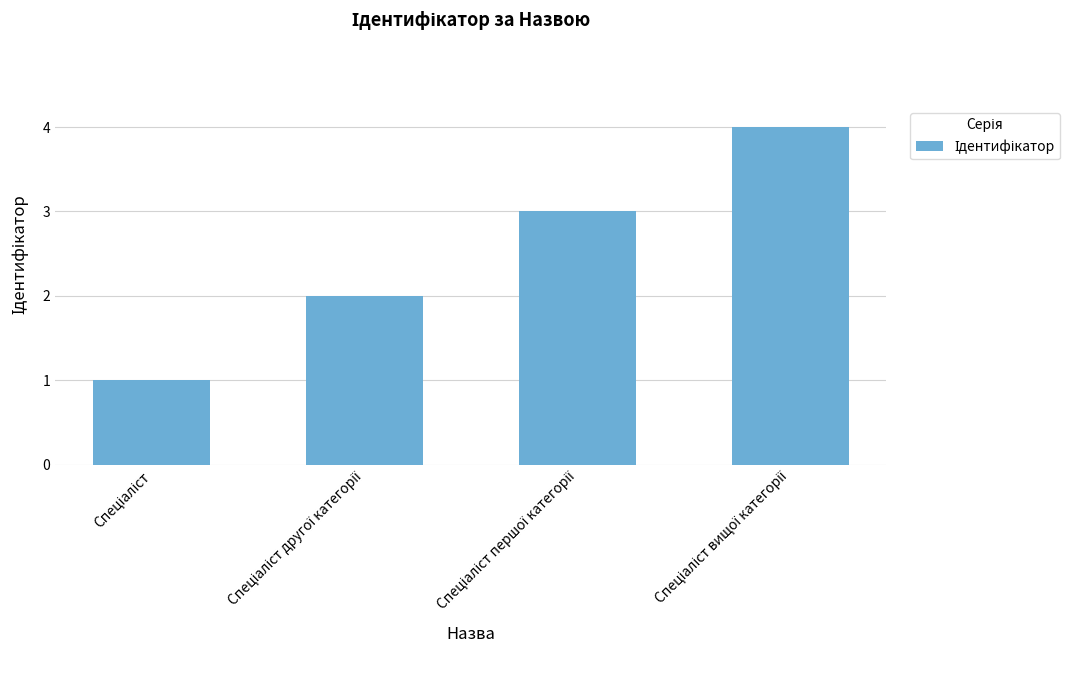

What is the maximum value shown in the chart?

4